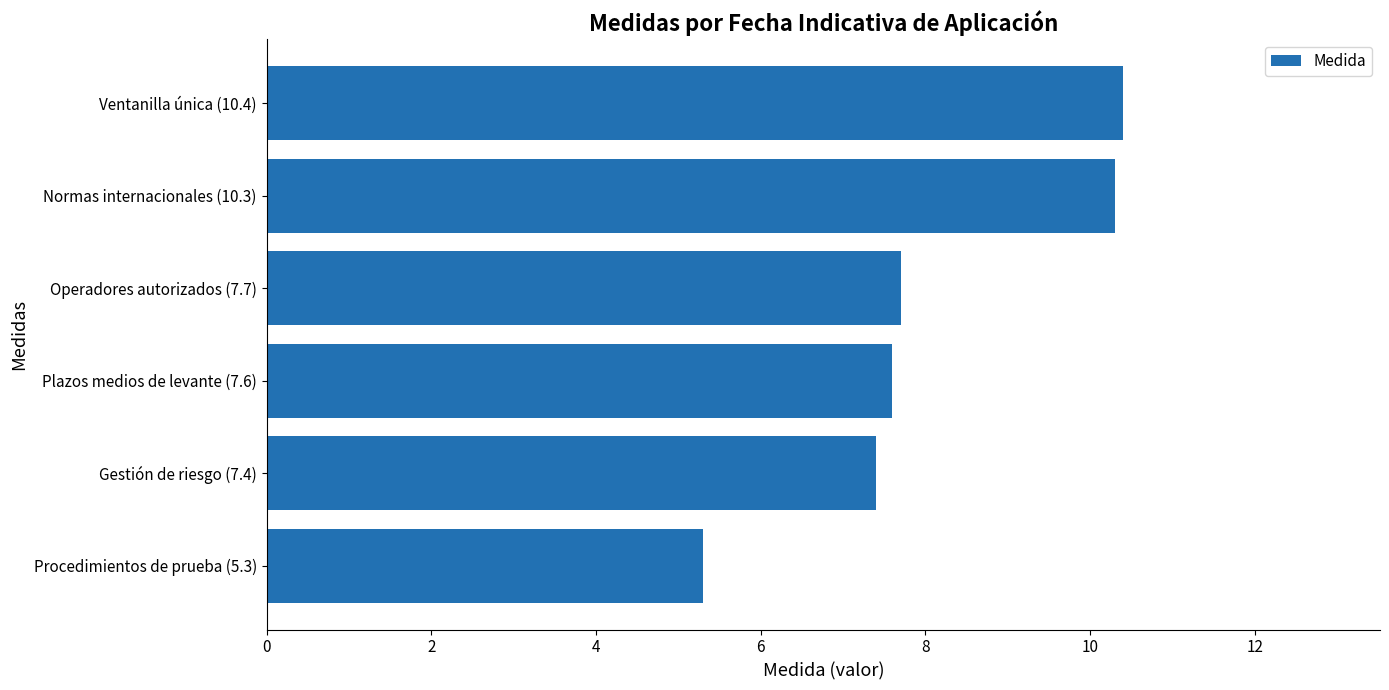

What is the difference between the second highest and second lowest values?

2.9